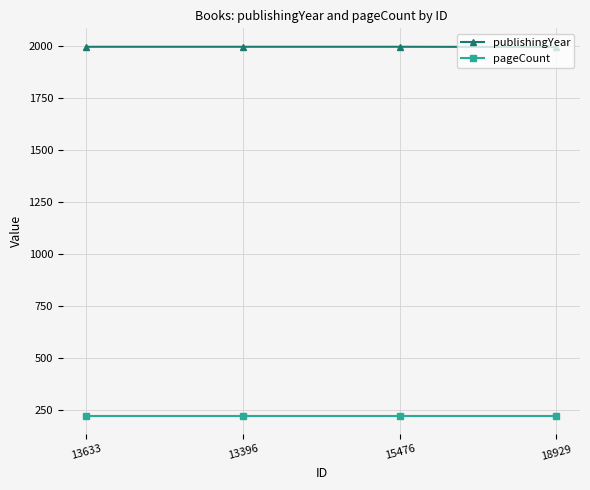

True or false: pageCount has more than 1 interior local peaks.

False